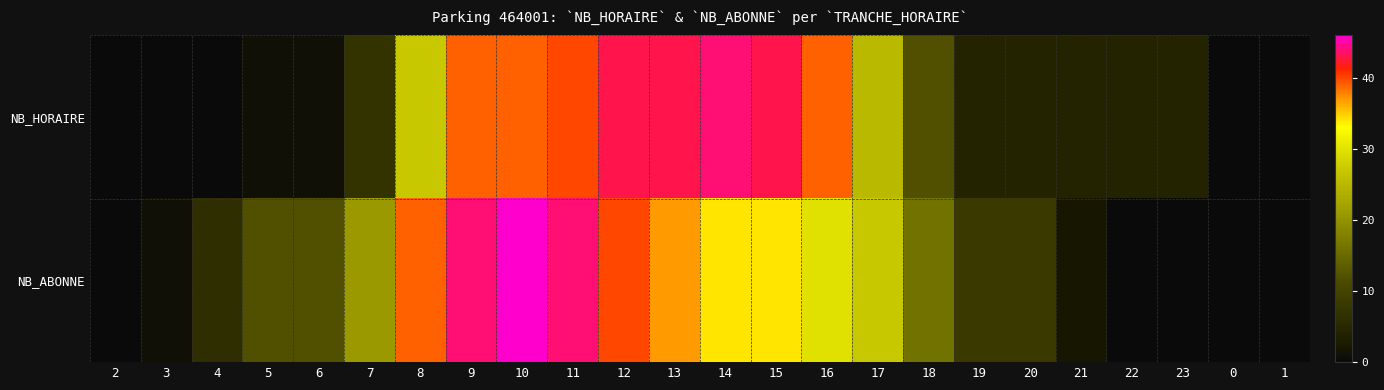

What is the difference between the highest and lowest values at 23?

4